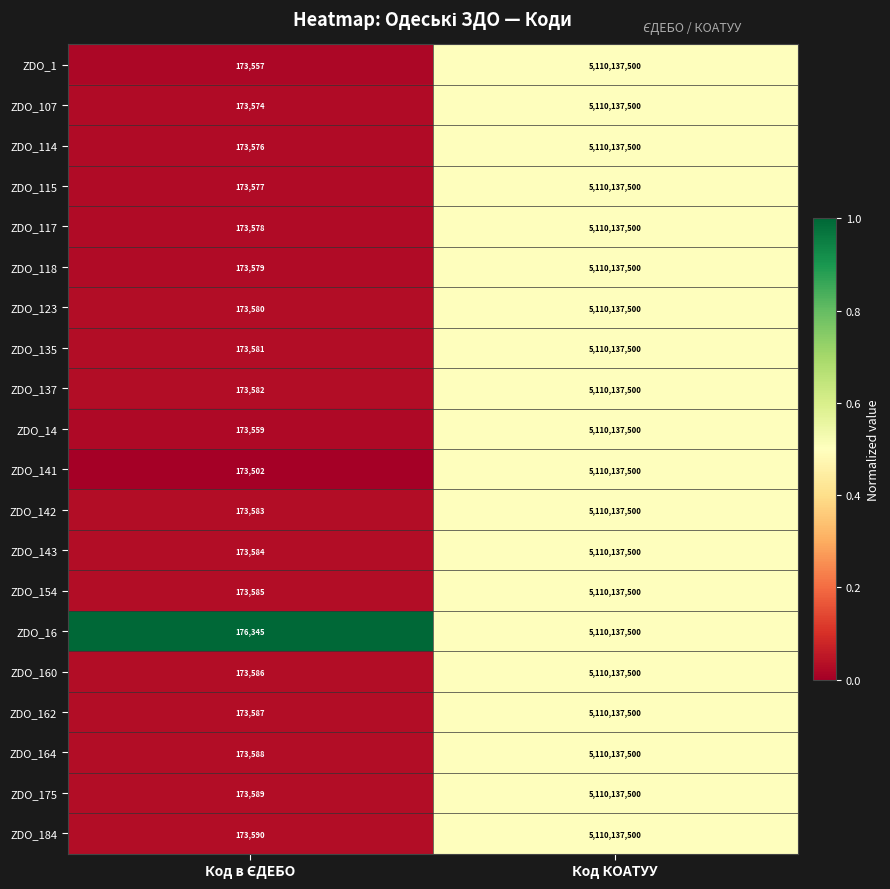

What is the approximate value of ZDO_162 at Код КОАТУУ, to the nearest 10?

5110137500